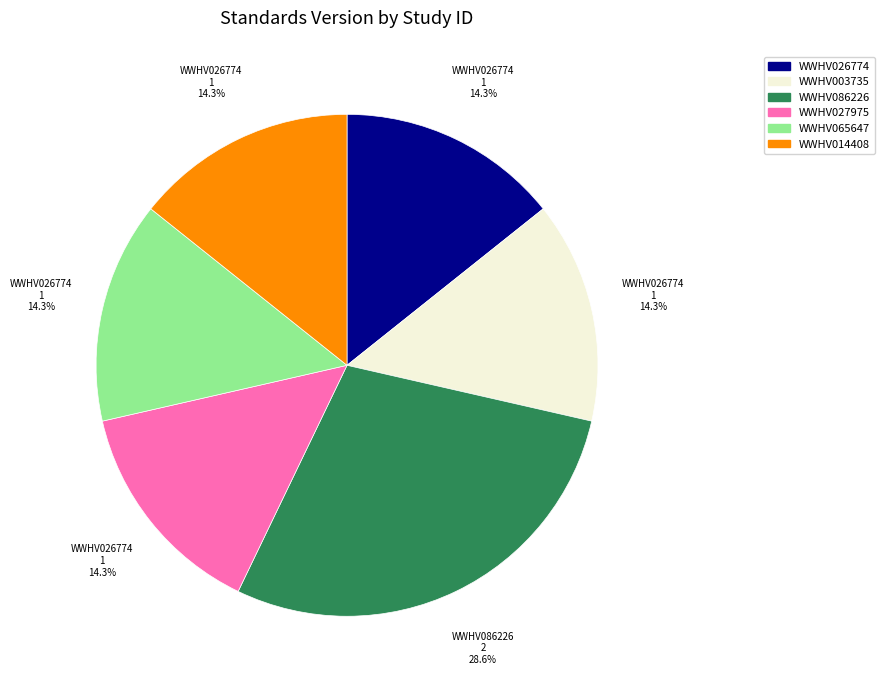

Is there any slice that represents more than half of the pie?

No